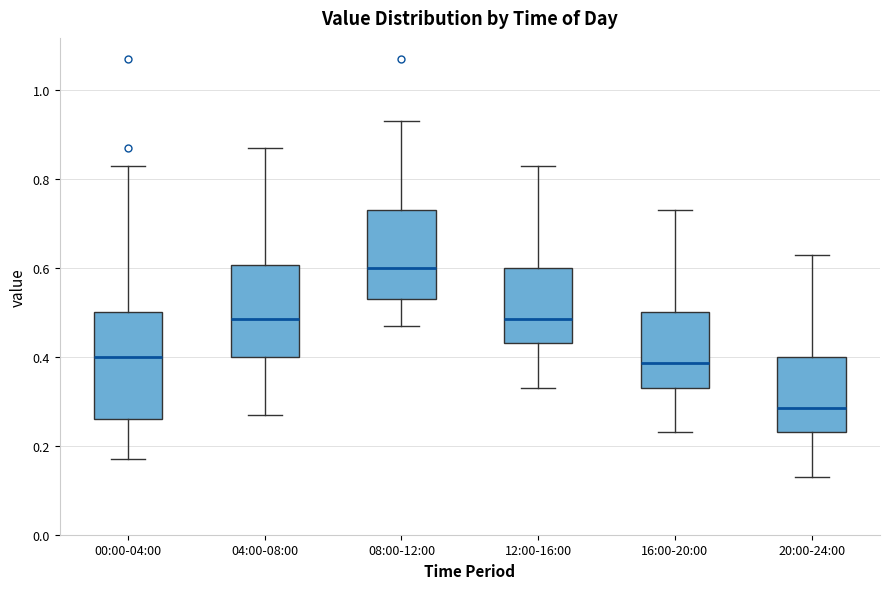

Which box has the lowest median line?

20:00-24:00